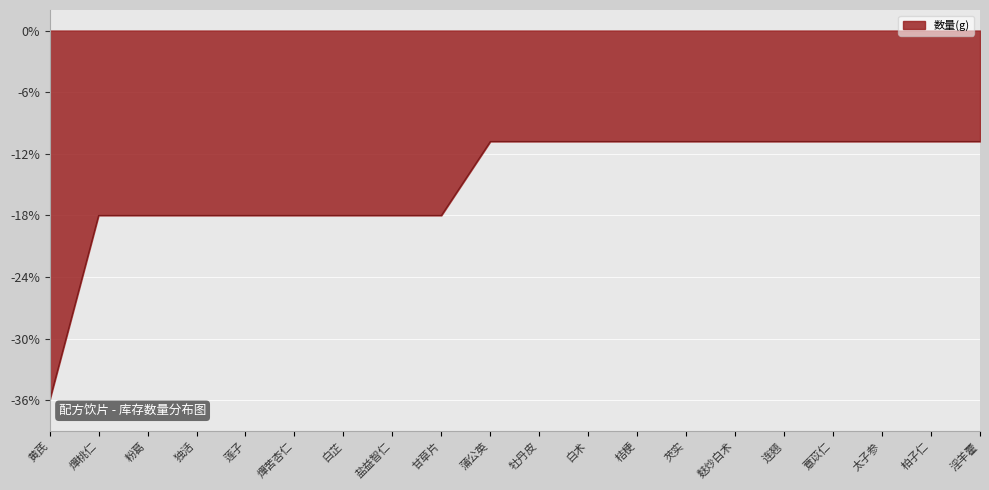

How many lines are shown in the chart?

1